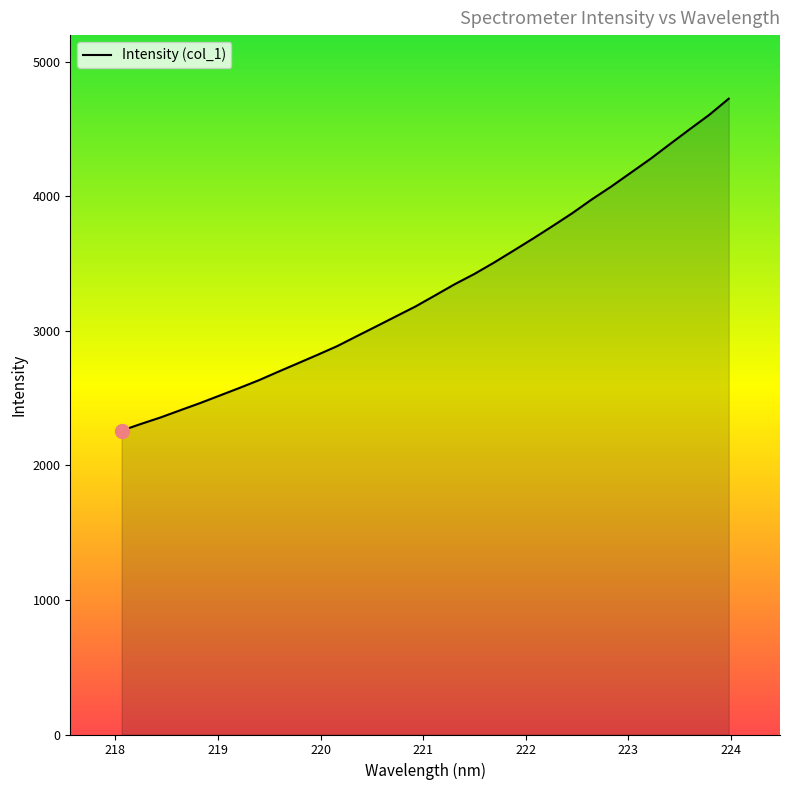

What is the average value?

3318.5